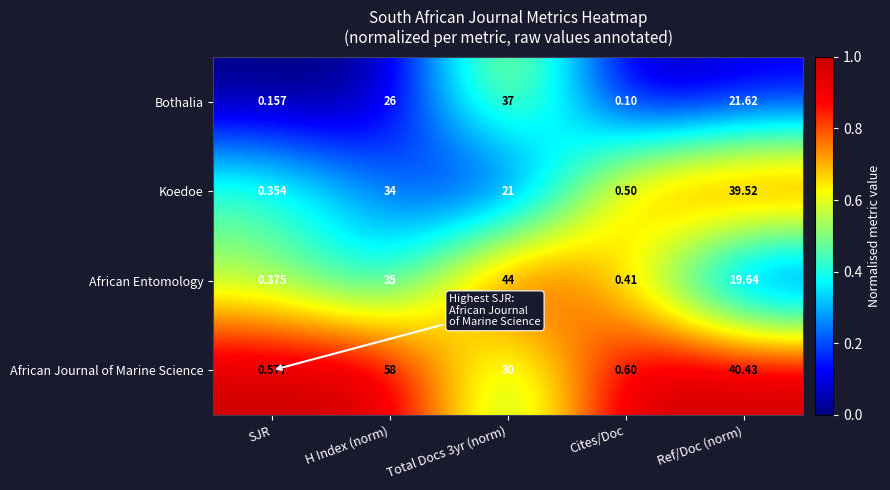

Count the number of categories in the chart.

5